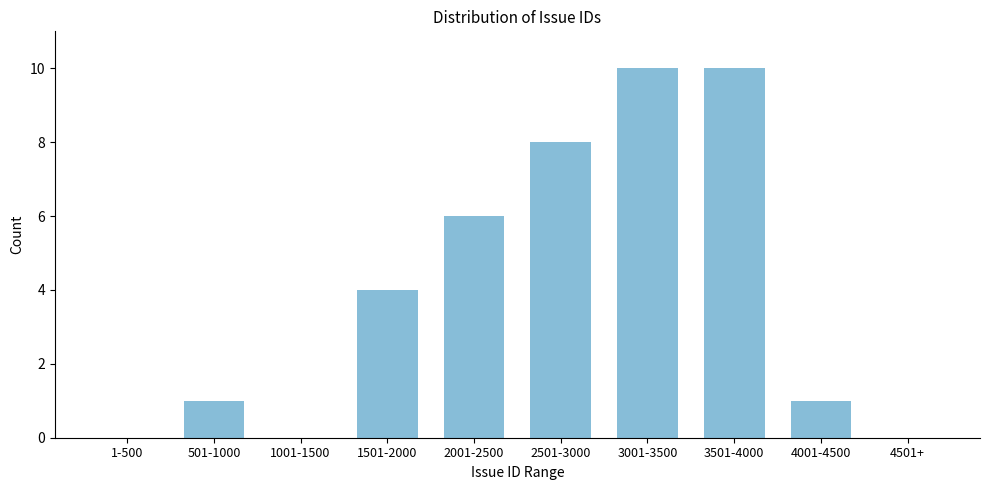

Reading left to right, extract all data points from this chart.

1-500=0	501-1000=1	1001-1500=0	1501-2000=4	2001-2500=6	2501-3000=8	3001-3500=10	3501-4000=10	4001-4500=1	4501+=0